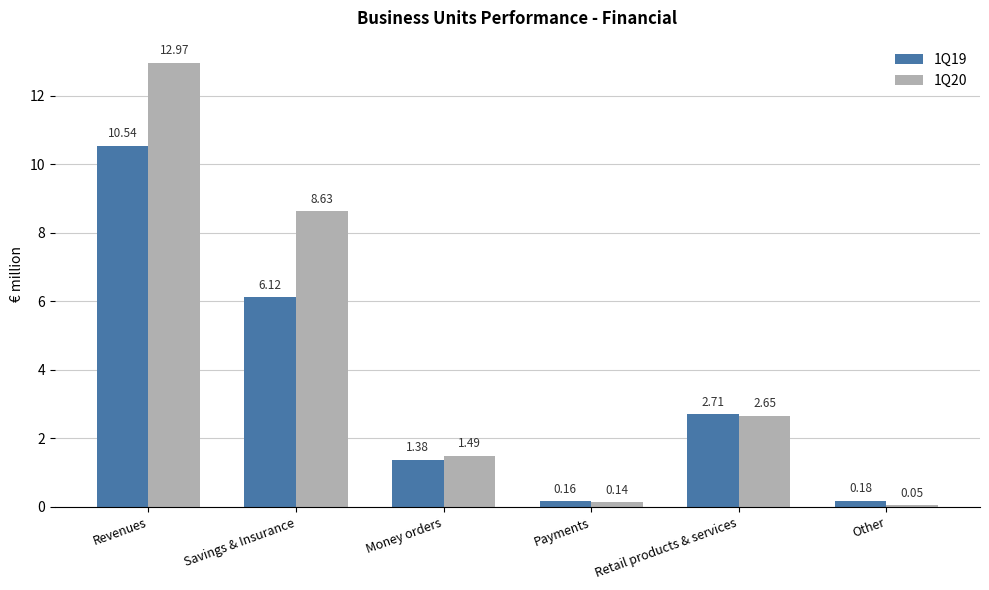

The 1Q19 series shows 2.3 at Money orders. True or false?

False